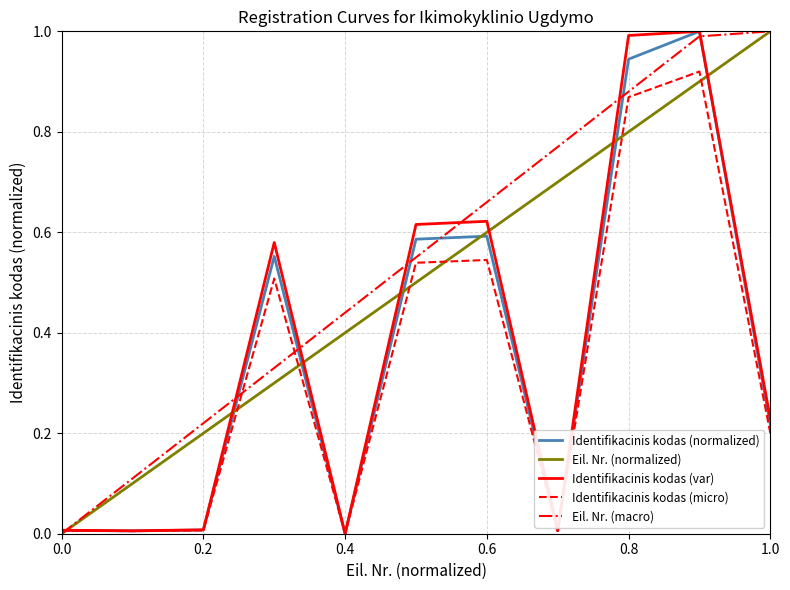

Which series has the largest total across all categories?

Eil. Nr. (macro)